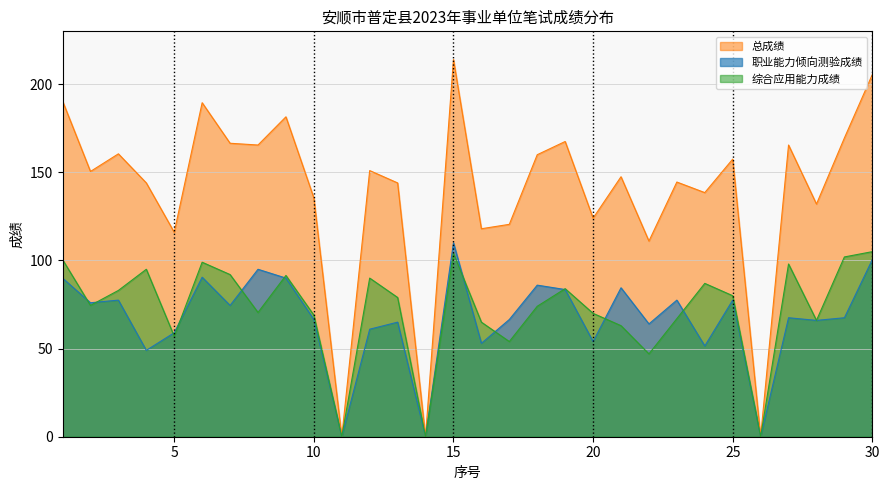

Between 24 and 7, which is larger?

7